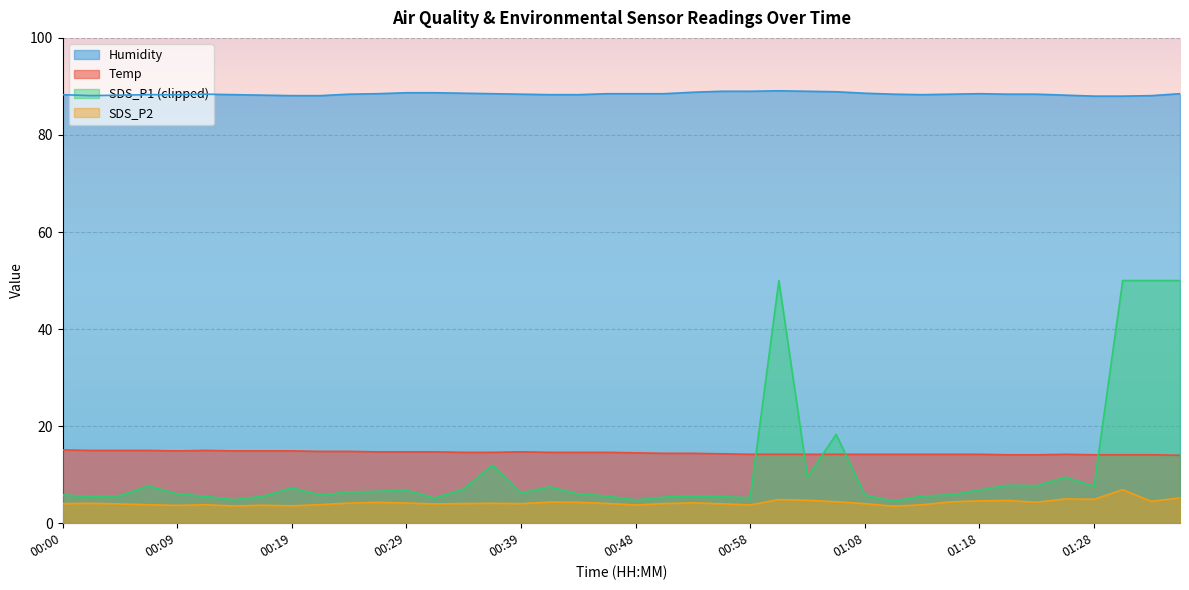

True or false: Humidity and SDS_P2 cross at least once.

False